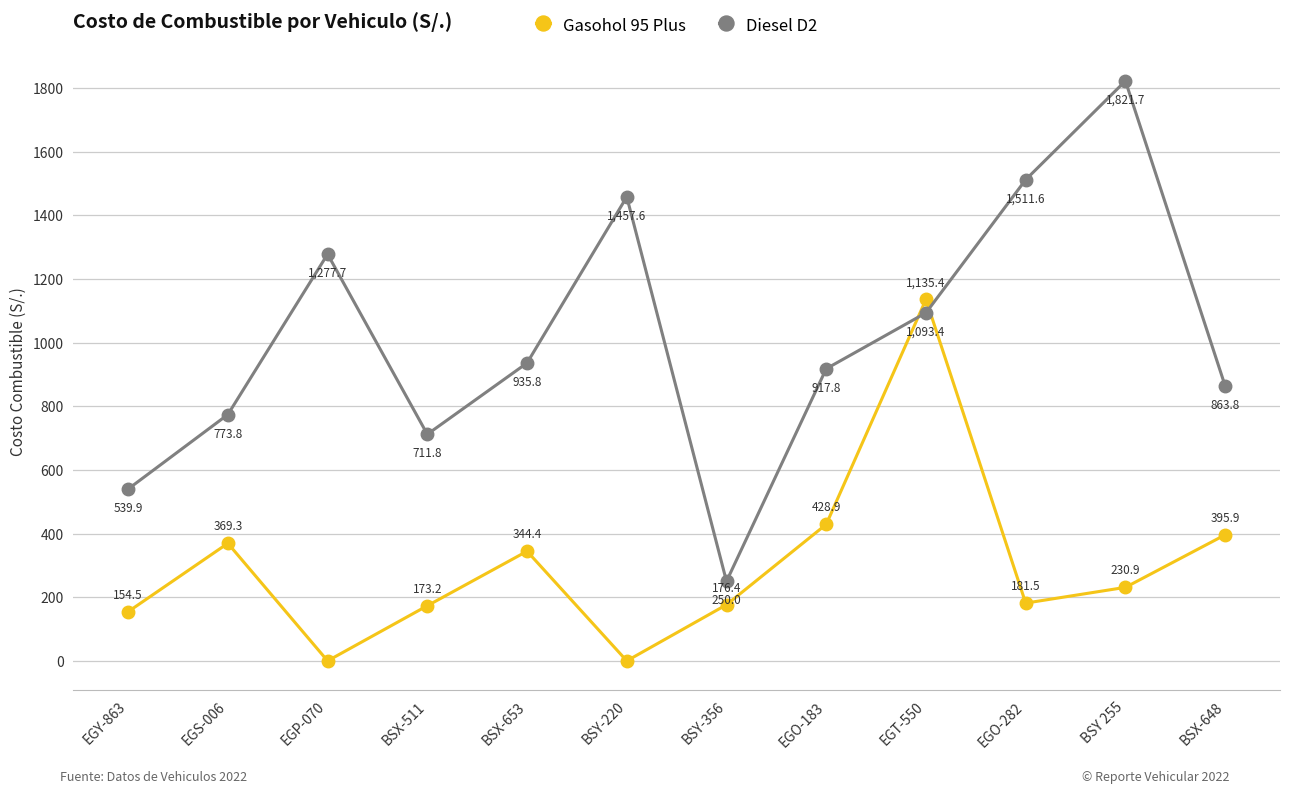

What is the maximum value for Diesel D2?

1821.7